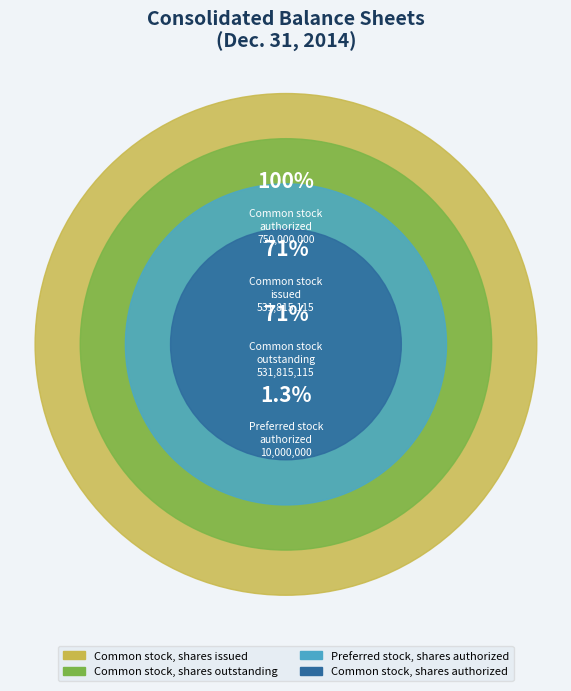

True or false: Common stock, shares issued accounts for 29% of the total.

True